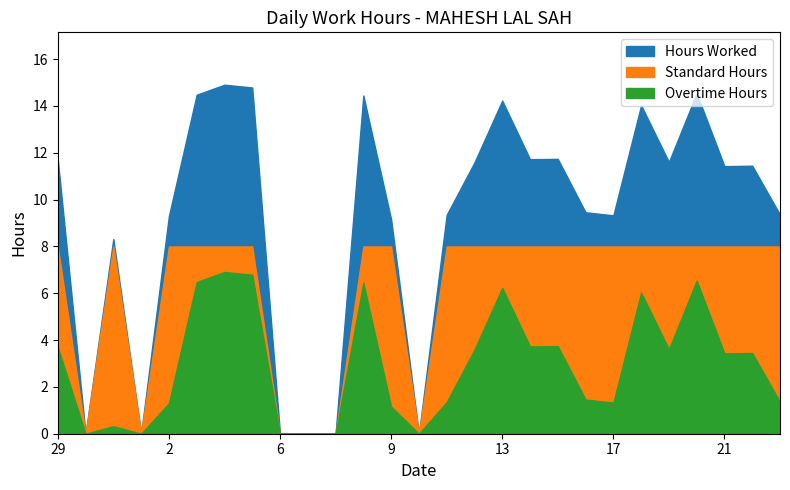

Rank the series by their maximum value, from highest to lowest.

Hours Worked, Standard Hours, Overtime Hours